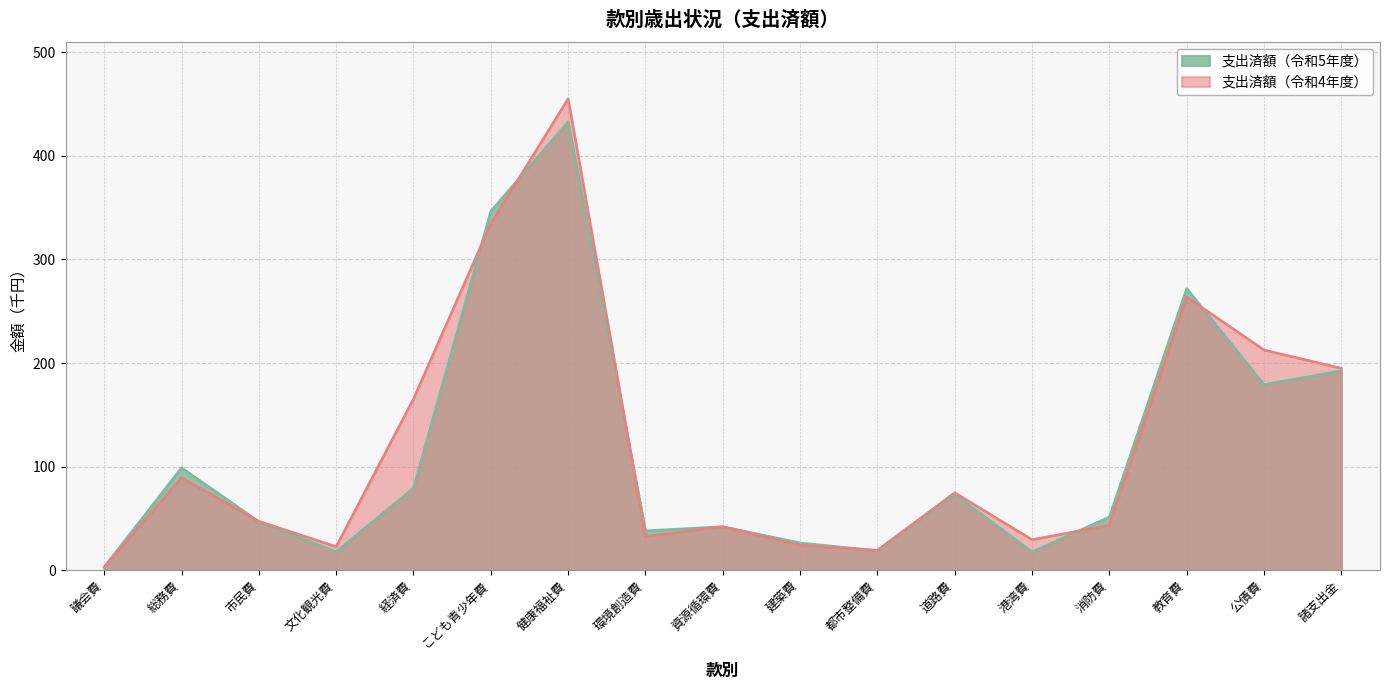

At which label is 令和4年度支出済額 closest to 229?

公債費